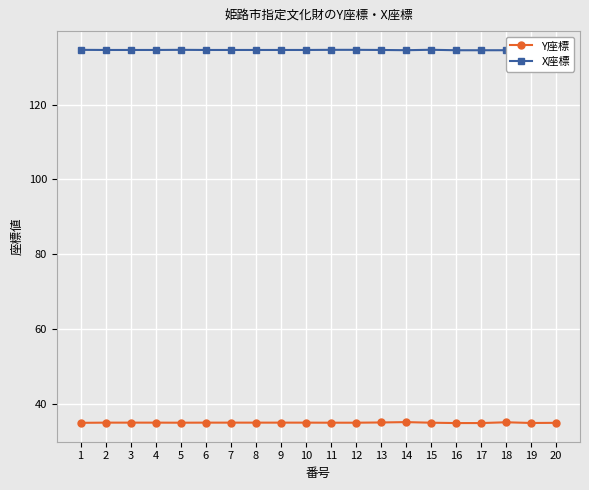

What is the difference between the maximum and minimum values in the Y座標 series?

0.3